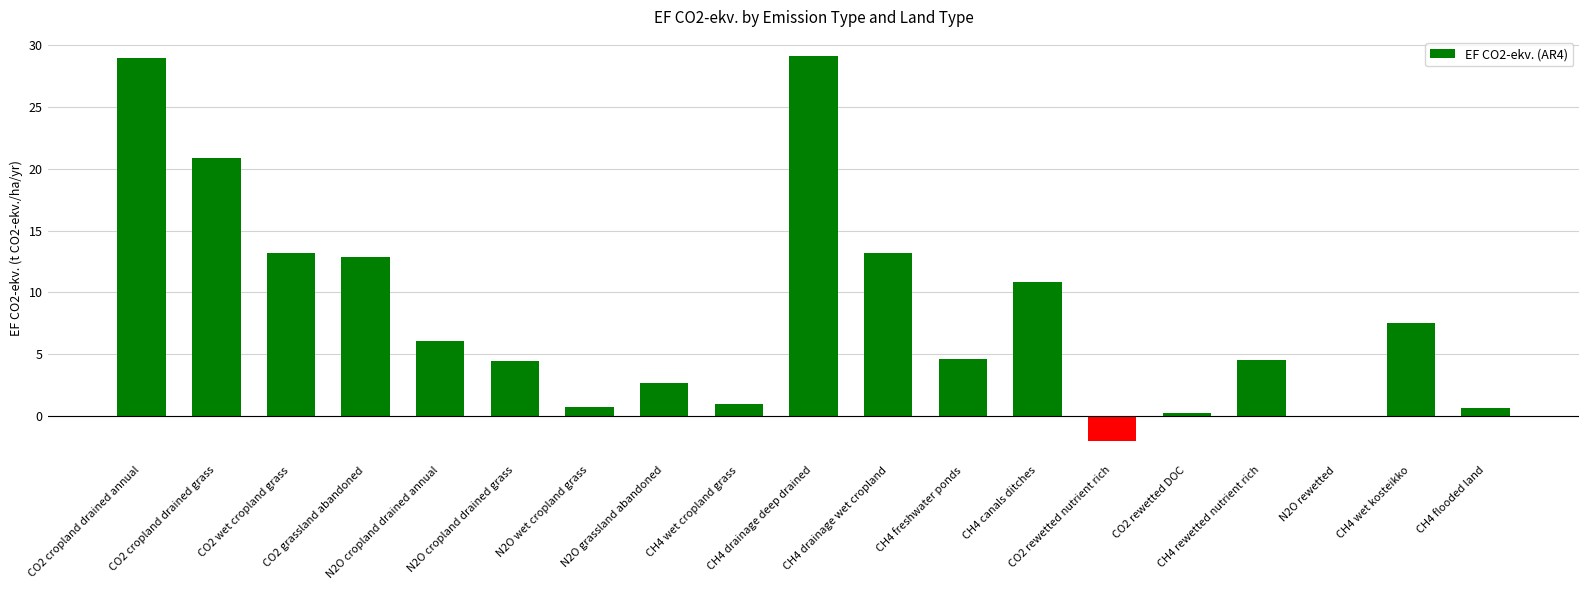

List the labels in order of value, largest first.

CH4 drainage deep drained, CO2 cropland drained annual, CO2 cropland drained grass, CO2 wet cropland grass, CH4 drainage wet cropland, CO2 grassland abandoned, CH4 canals ditches, CH4 wet kosteikko, N2O cropland drained annual, CH4 freshwater ponds, CH4 rewetted nutrient rich, N2O cropland drained grass, N2O grassland abandoned, CH4 wet cropland grass, N2O wet cropland grass, CH4 flooded land, CO2 rewetted DOC, N2O rewetted, CO2 rewetted nutrient rich